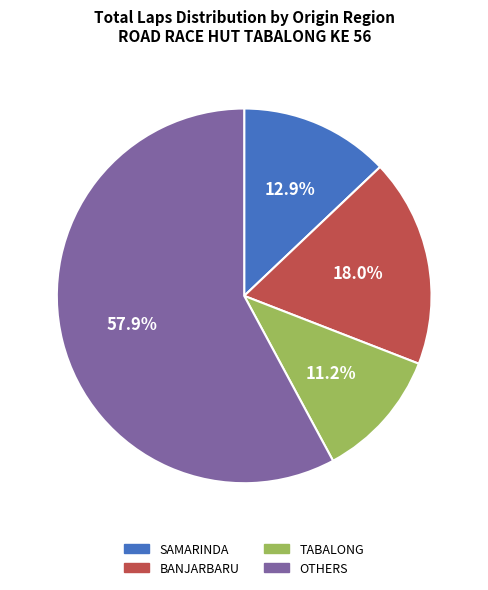

Is there any slice that represents more than half of the pie?

Yes